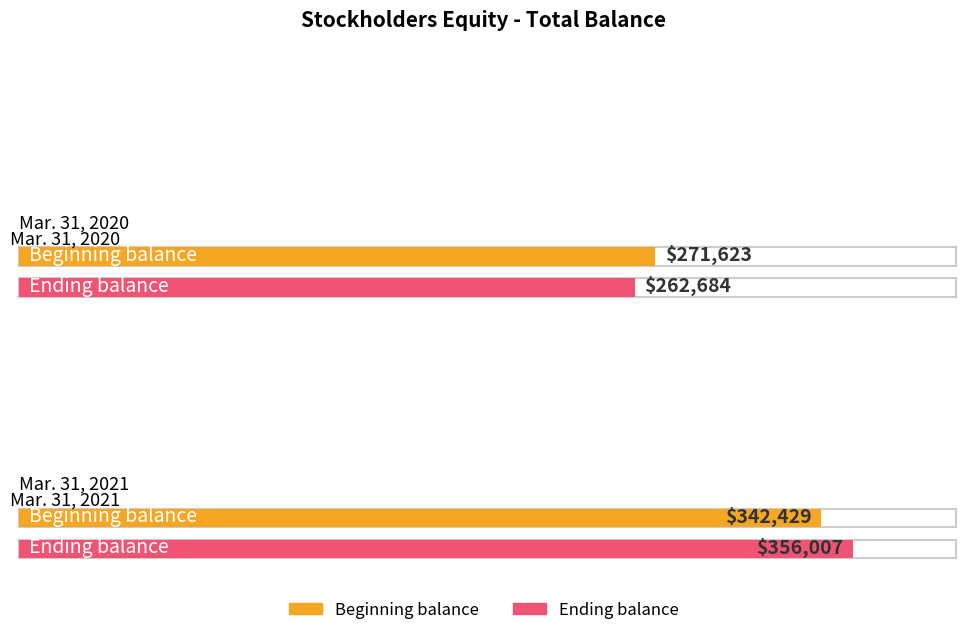

At how many categories does at least one series exceed 293906?

1